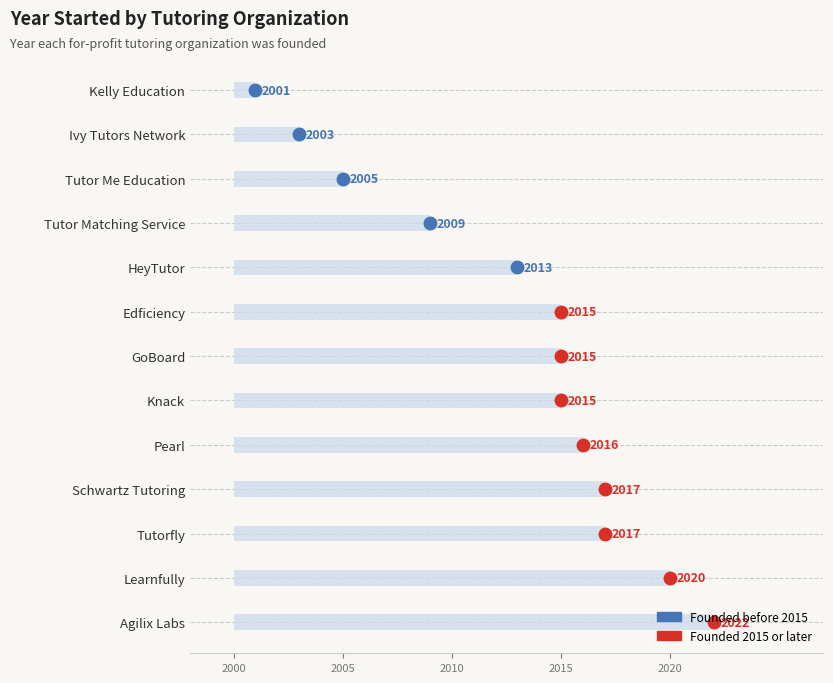

Does the chart contain any negative values?

No